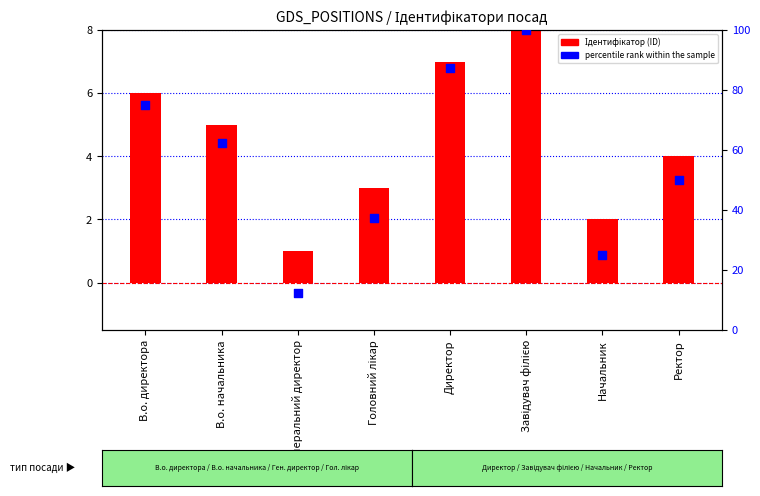

Is the value of percentile rank within the sample at Начальник greater than the value of Ідентифікатор (ID) at В.о. директора?

Yes